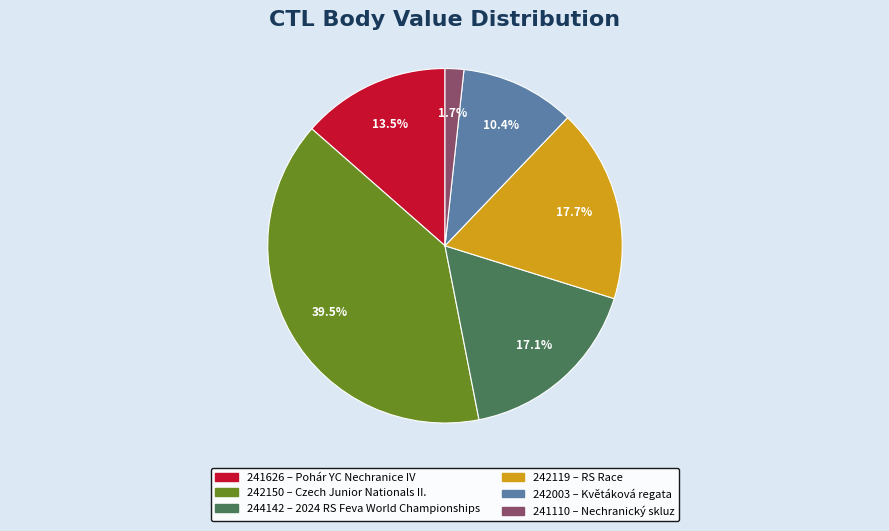

Between 242003 and 242150, which is larger?

242150